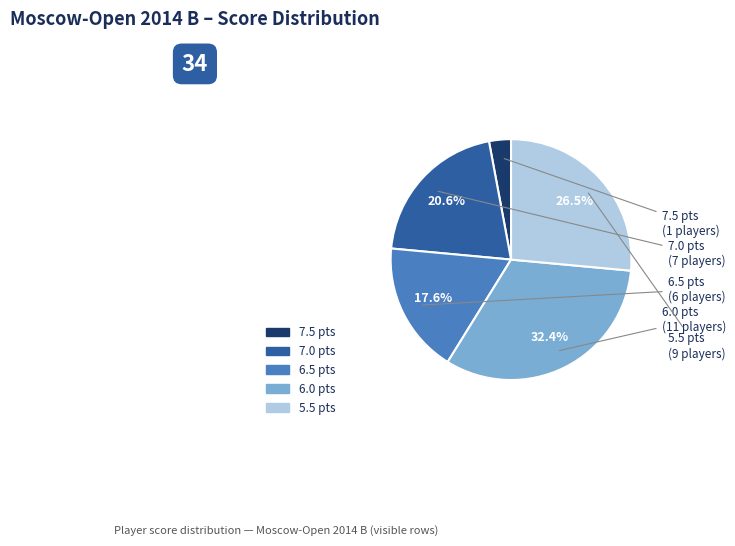

Does any single category account for the majority?

No